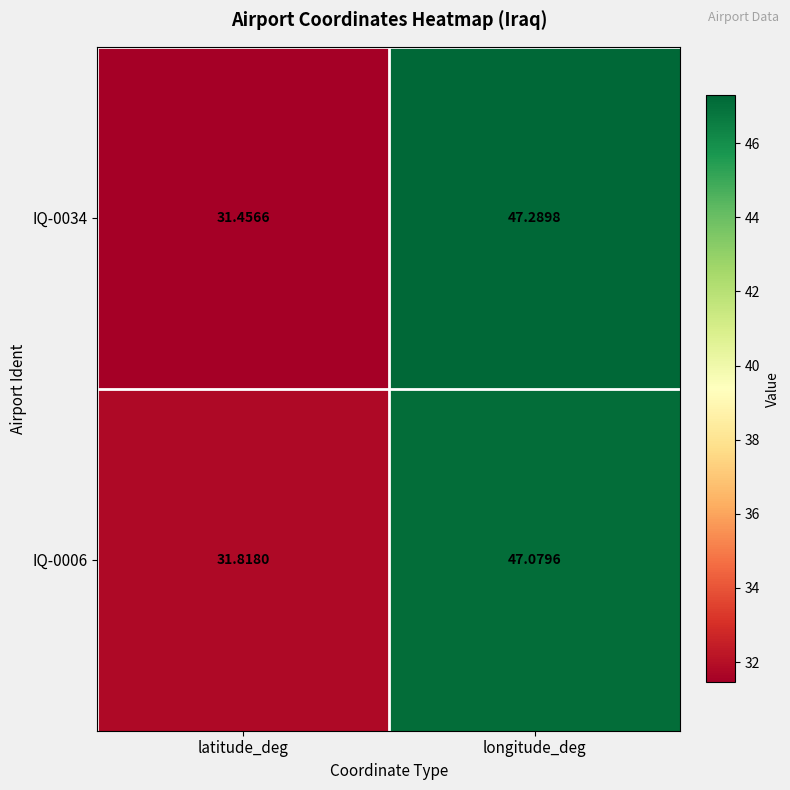

Is the value of IQ-0034 at longitude_deg greater than the value of IQ-0006 at latitude_deg?

Yes